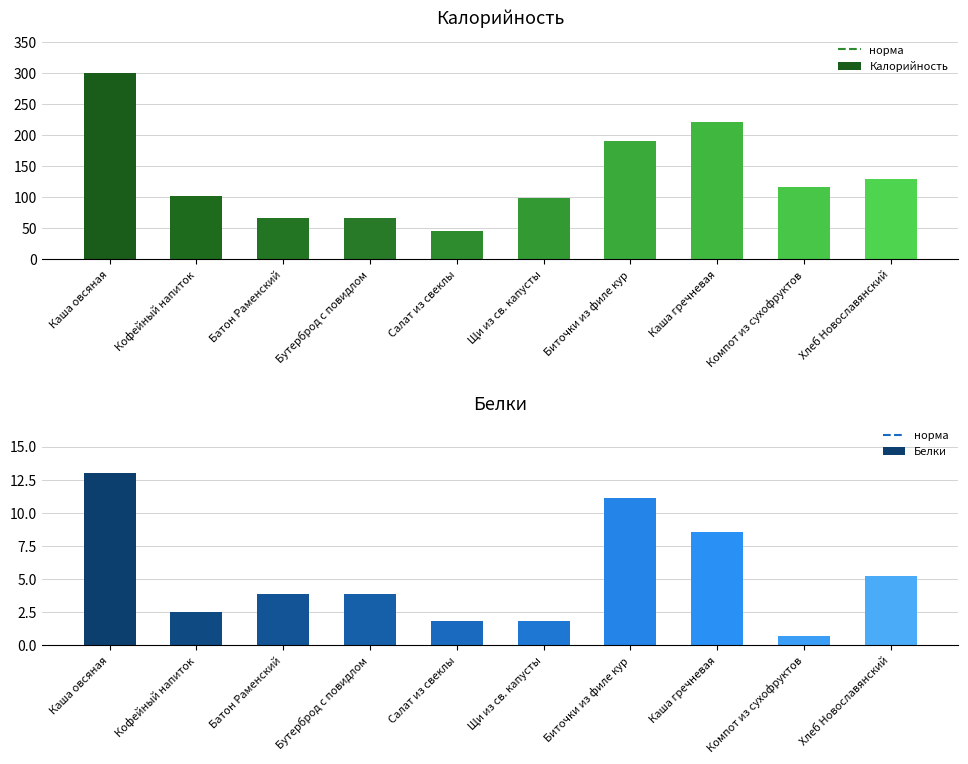

Reading left to right, transcribe all the data shown in this chart.

Калорийность: 301.1	102.0	66.2	66.2	46.4	98.8	191.0	221.5	116.0	130.0
Белки: 13.0	2.5	3.9	3.9	1.8	1.8	11.1	8.6	0.7	5.2